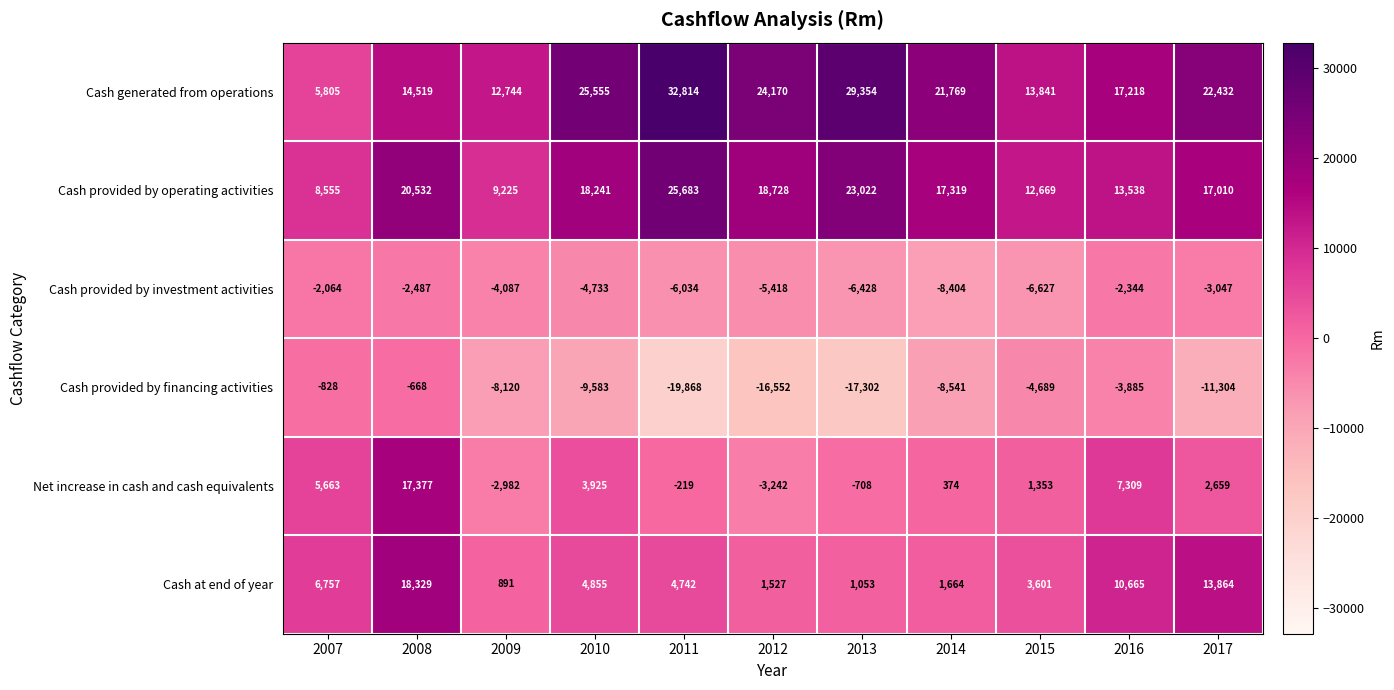

At 2016, list the series in order from largest to smallest.

Cash generated from operations, Cash provided by operating activities, Cash at end of year, Net increase in cash and cash equivalents, Cash provided by investment activities, Cash provided by financing activities